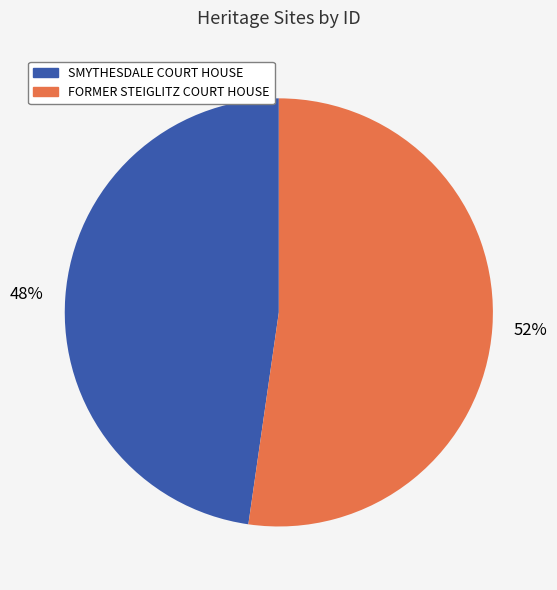

To the nearest percent, what is the average slice percentage?

50%